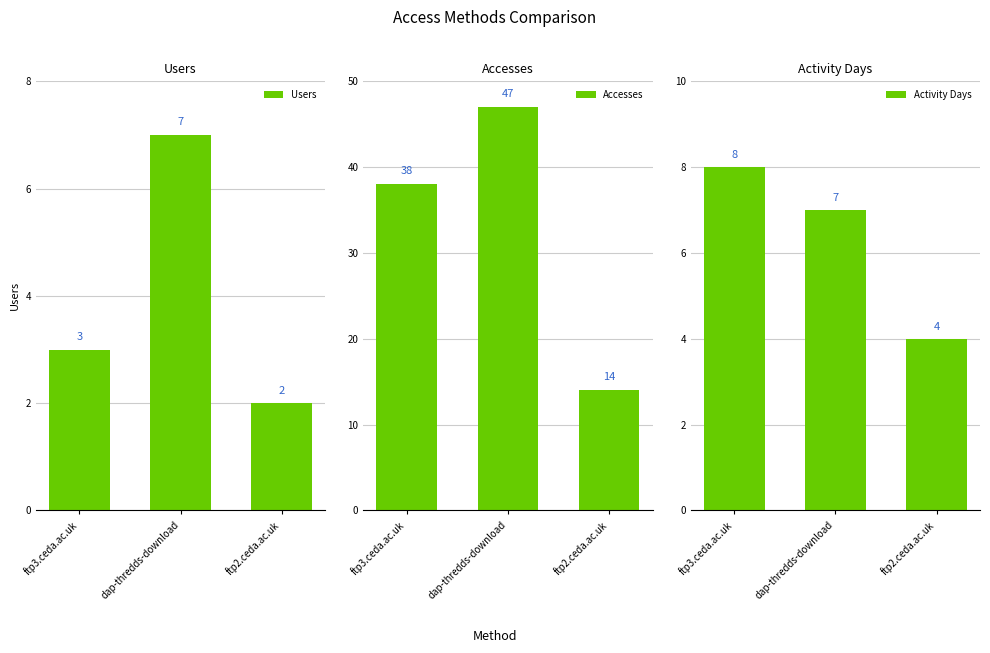

At how many categories does at least one series exceed 22?

2